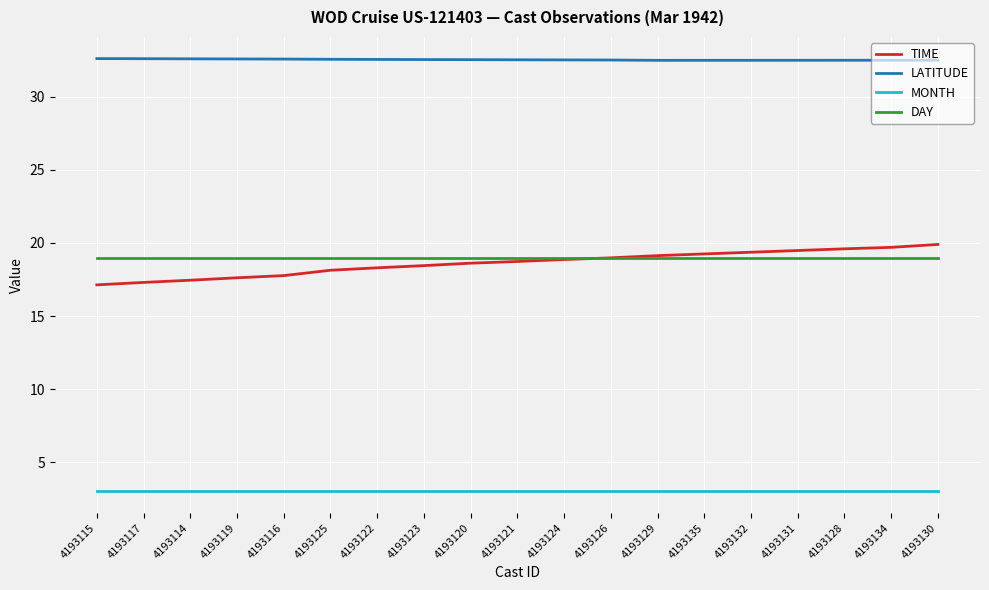

True or false: DAY and MONTH intersect in this chart.

False